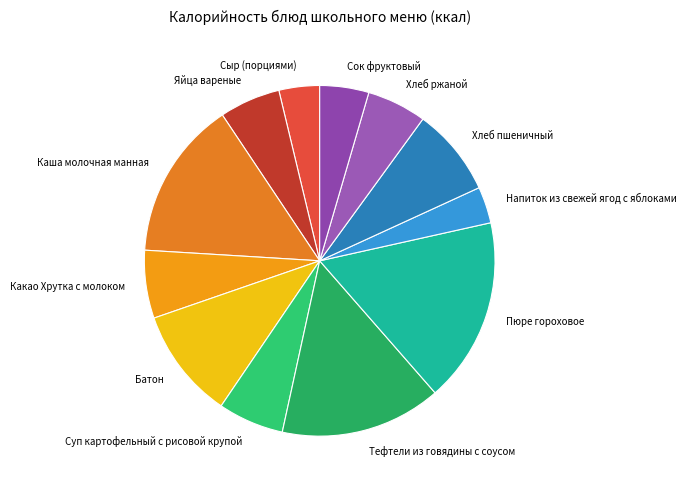

Combined, do Хлеб ржаной and Пюре гороховое account for over 50%?

No